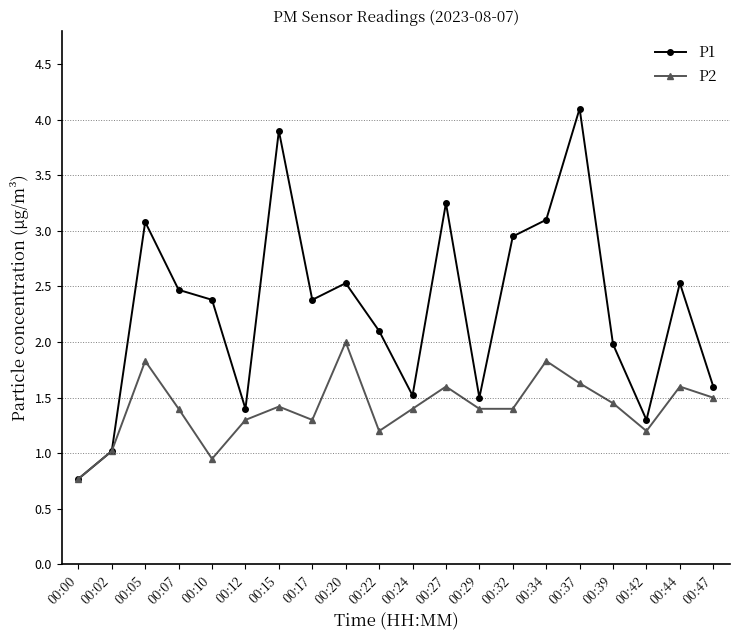

Which series has the widest spread of values?

P1